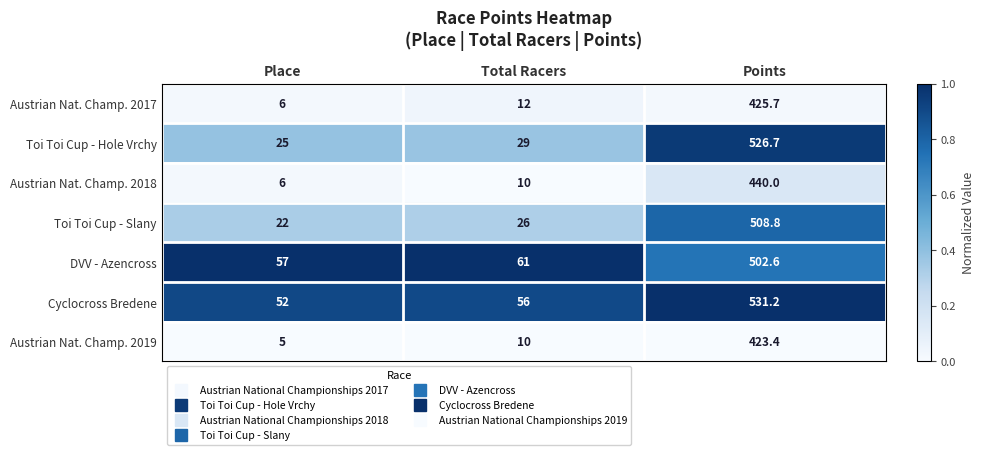

What is the total value across all series at Points?

3358.4